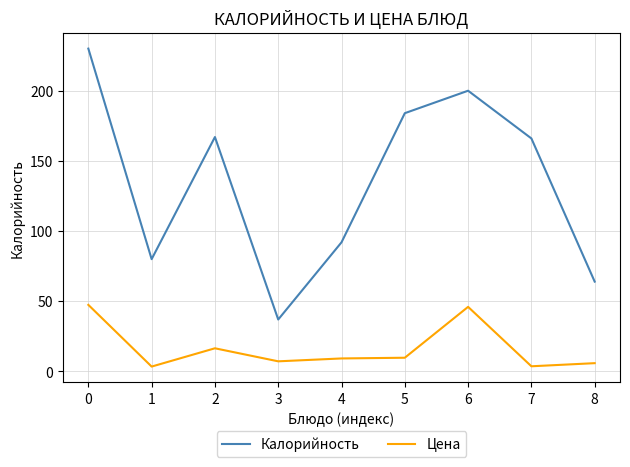

Which series changed the most between 2 and 8?

Калорийность